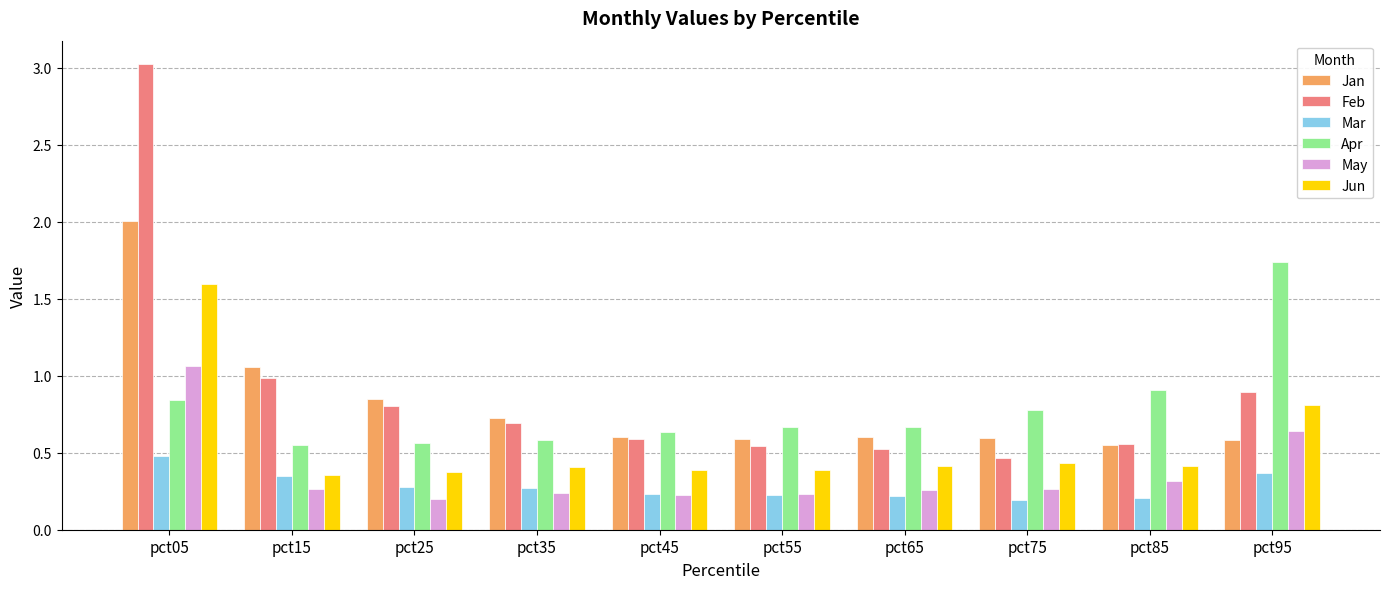

What is the maximum value shown in the chart?

3.0